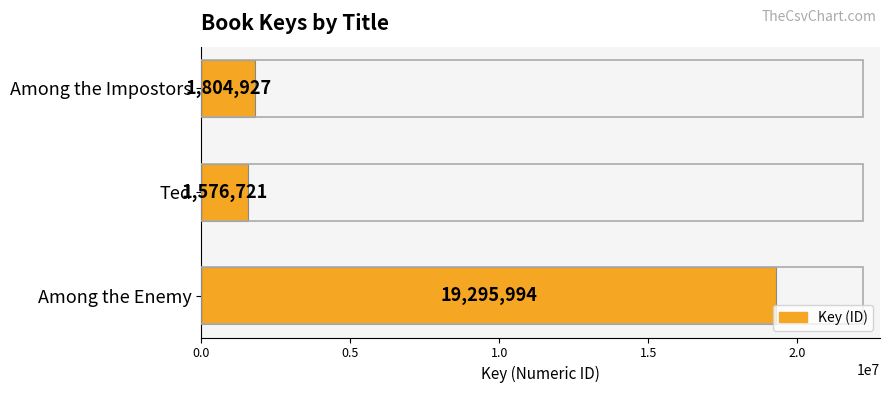

What is the greatest value displayed?

19295994